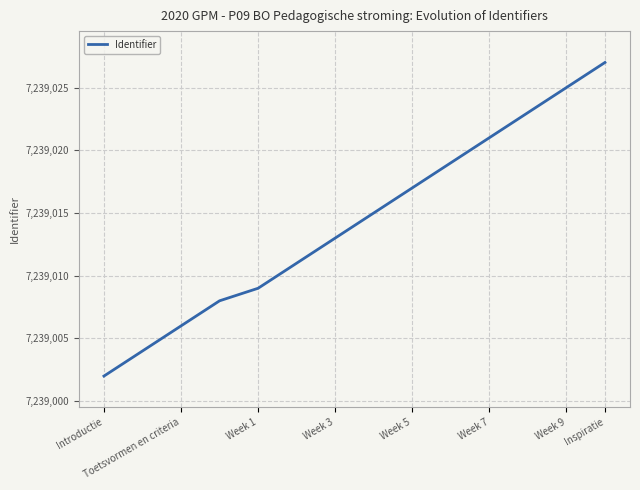

What is the maximum value shown in the chart?

7239027